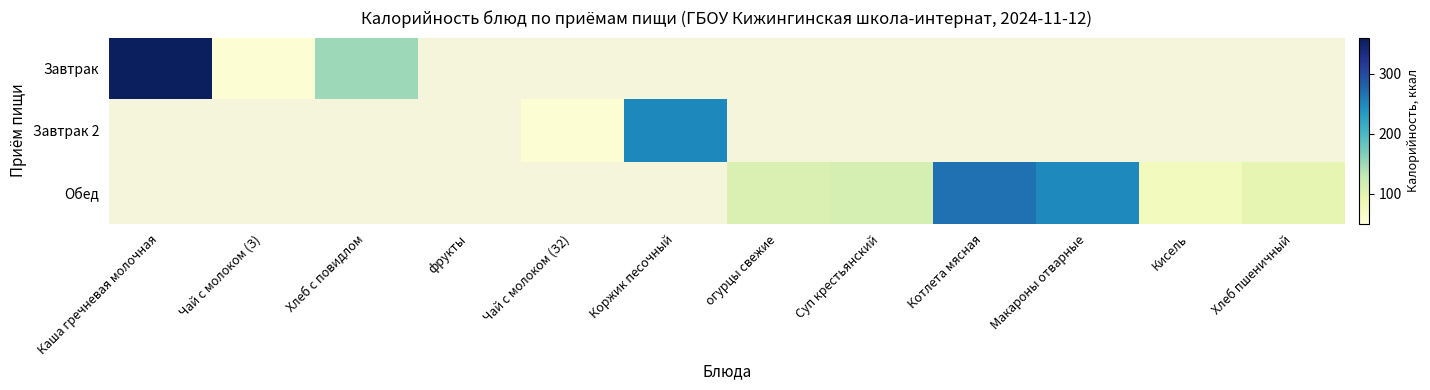

Which category has the lowest value across all series?

Чай с молоком (З)